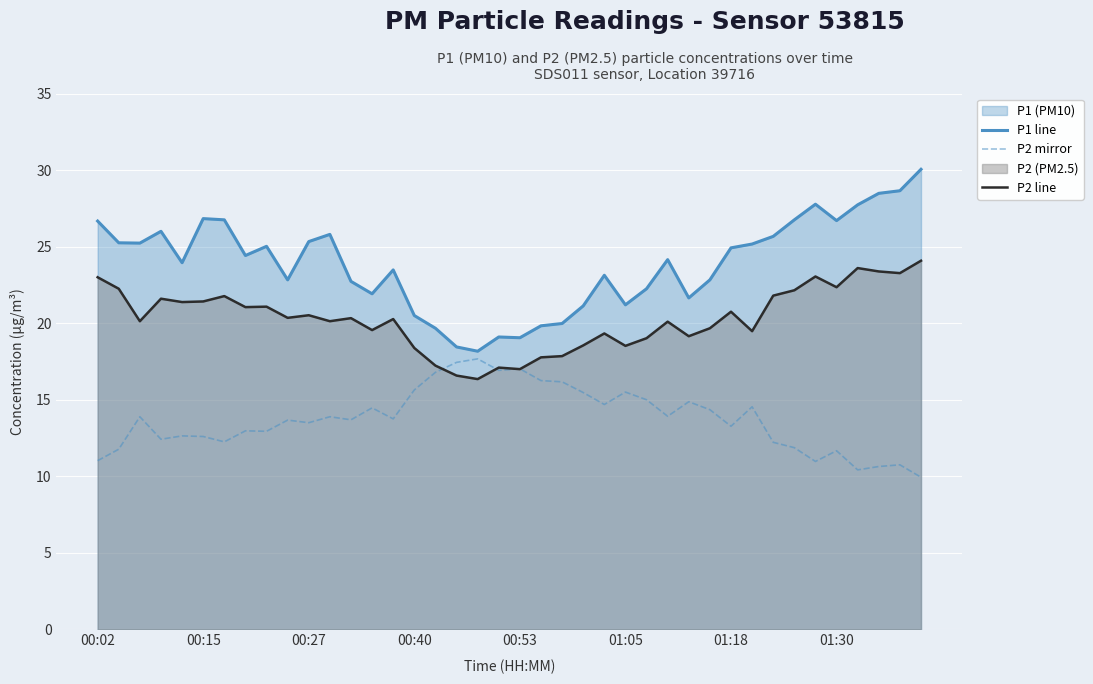

What value does the P1 line series have at 38?

28.6